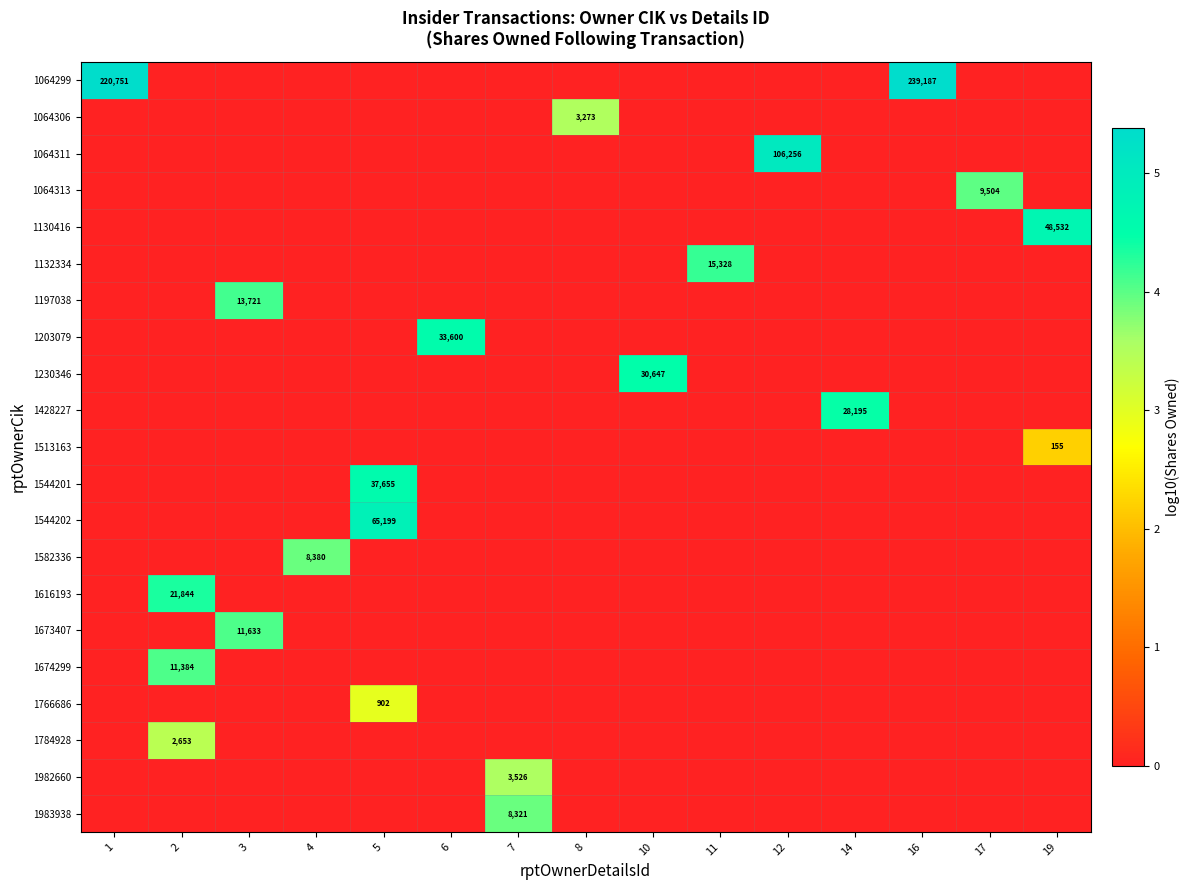

The value of 1428227 at 14 is 50333. True or false?

False